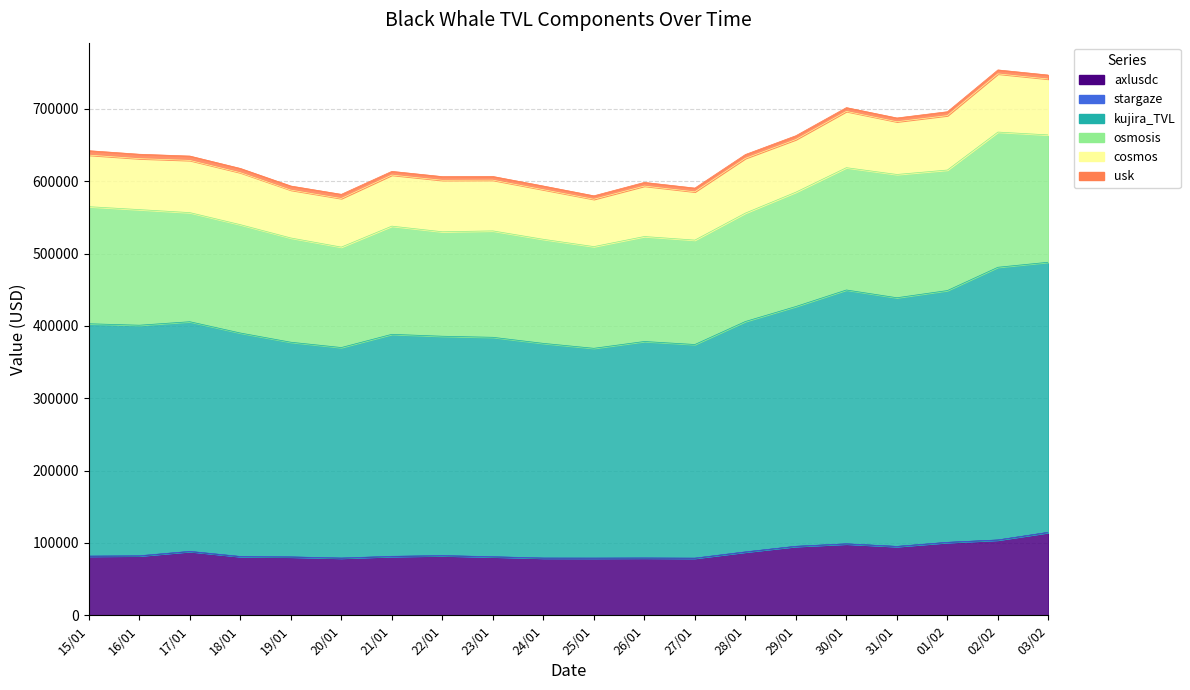

What is the difference between the highest and lowest values at 25/01?

289763.1